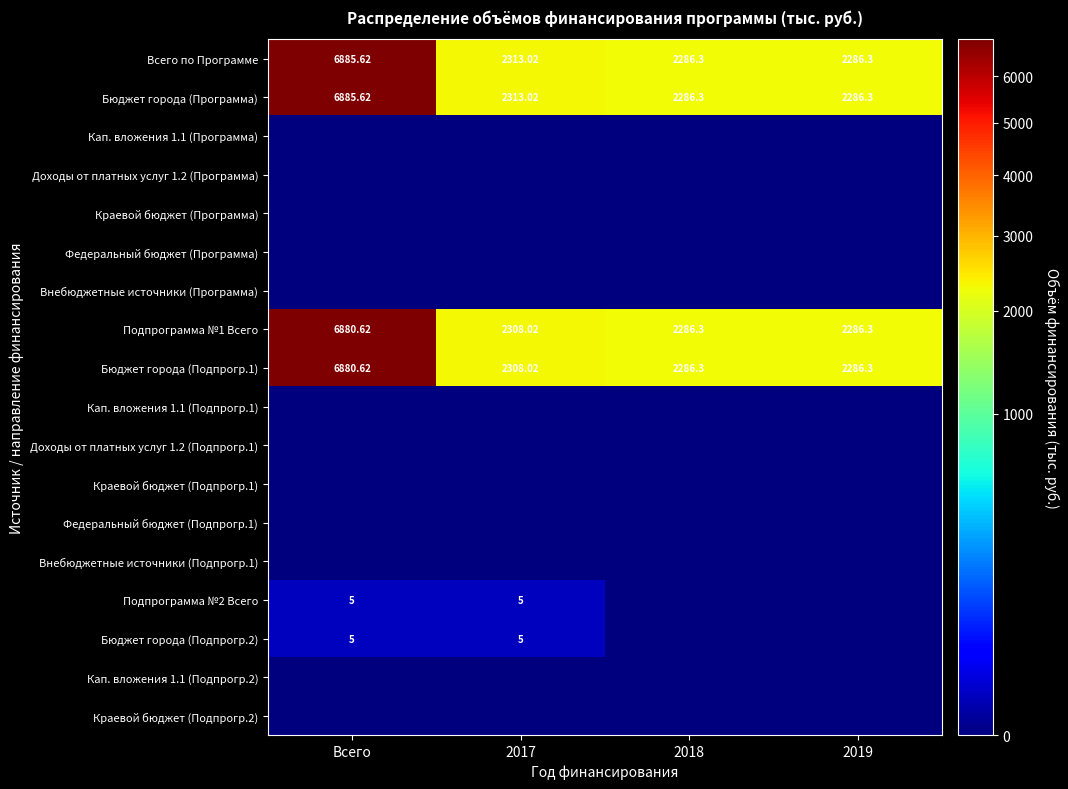

At which category does the chart reach its peak across all series?

Всего